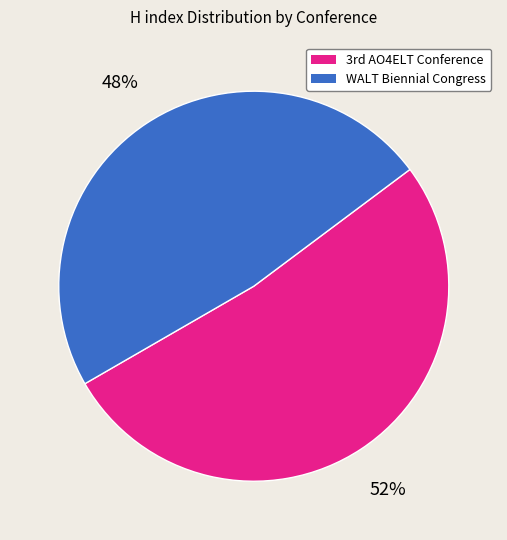

Is there any slice that represents more than half of the pie?

Yes